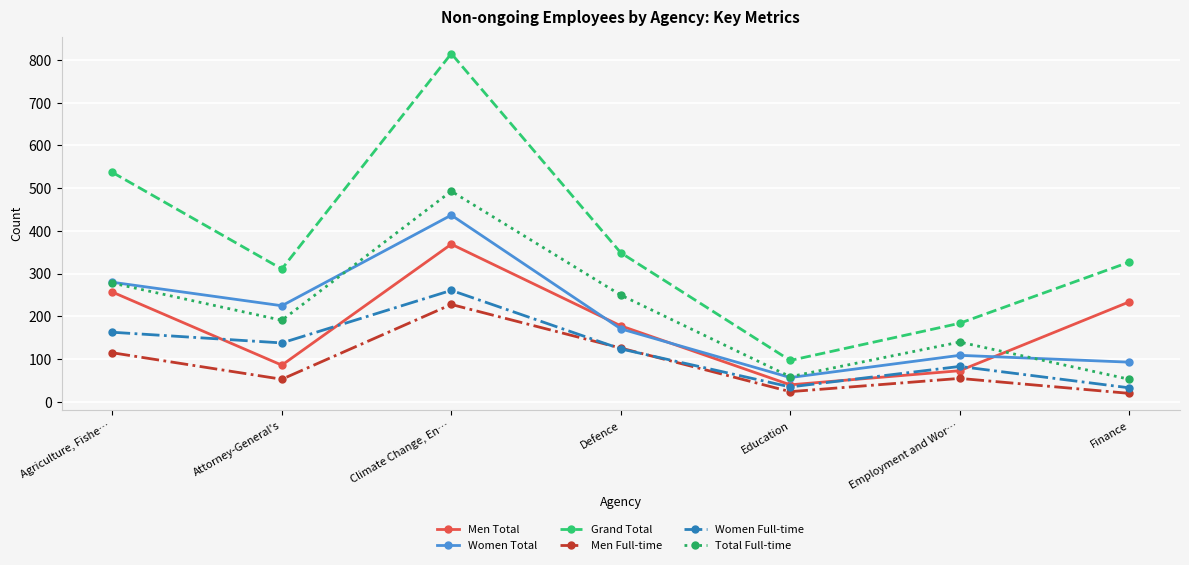

In Women Full-time, how many points are lower than both neighbors (excluding endpoints)?

2